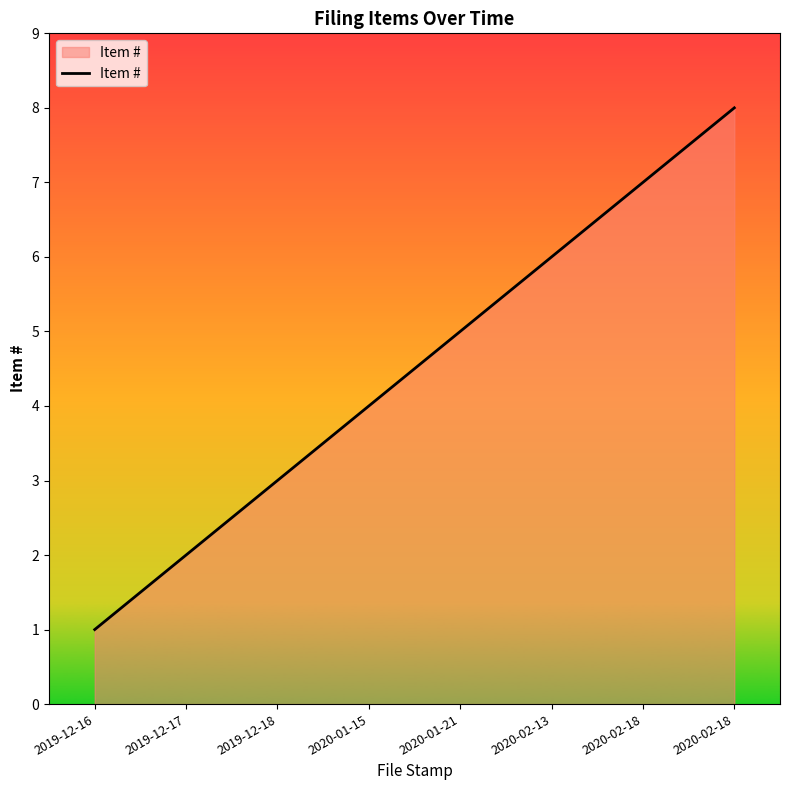

What is the difference between the second highest and minimum values?

6